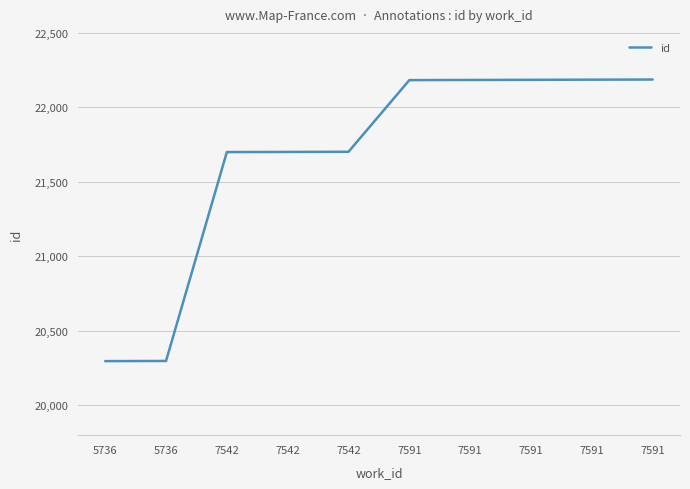

List the labels in order of value, smallest first.

5736, 5736, 7542, 7542, 7542, 7591, 7591, 7591, 7591, 7591